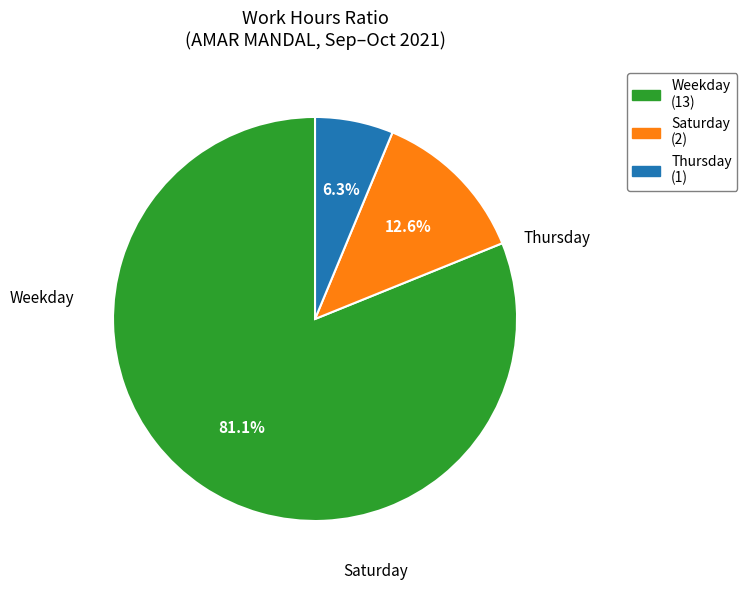

How many segments does this pie chart have?

3